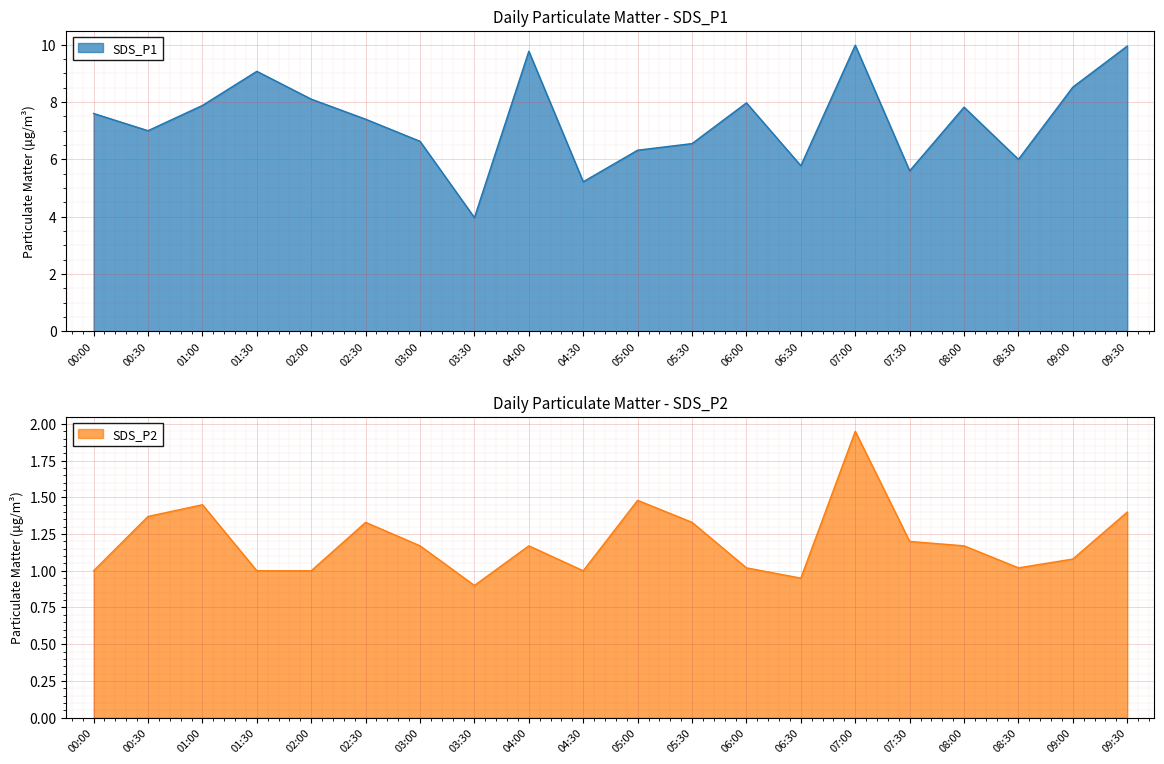

What is the maximum value shown in the chart?

10.0